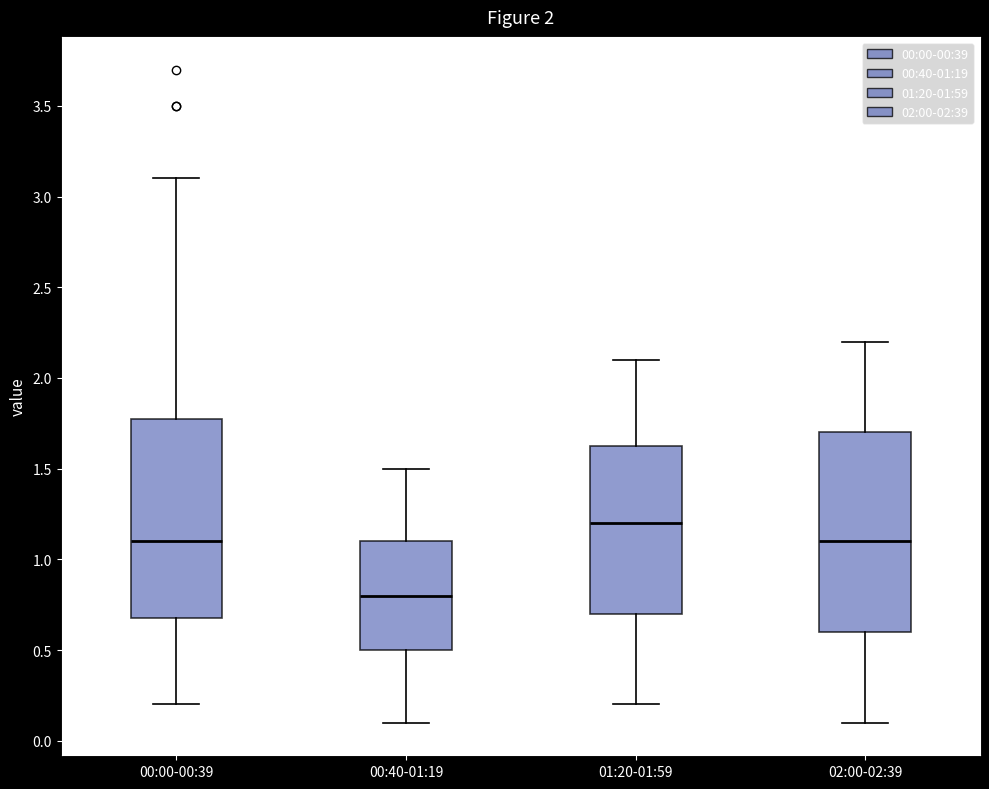

Which box's median line is the highest?

01:20-01:59